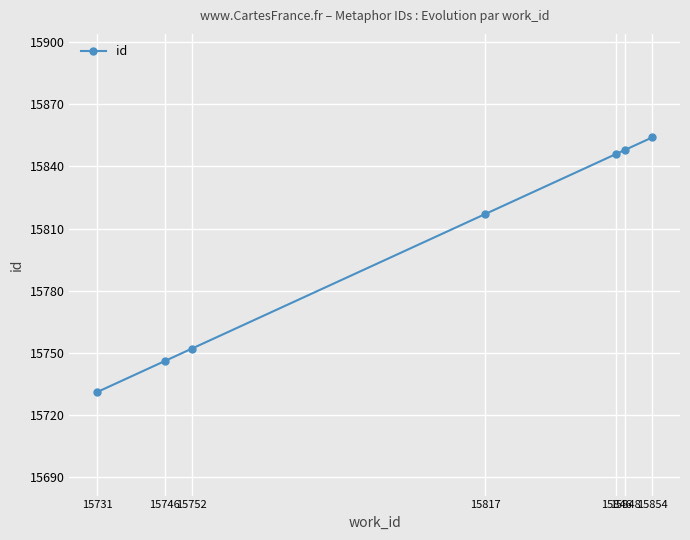

Reading left to right, extract all data points from this chart.

15731	15746	15752	15817	15846	15848	15854